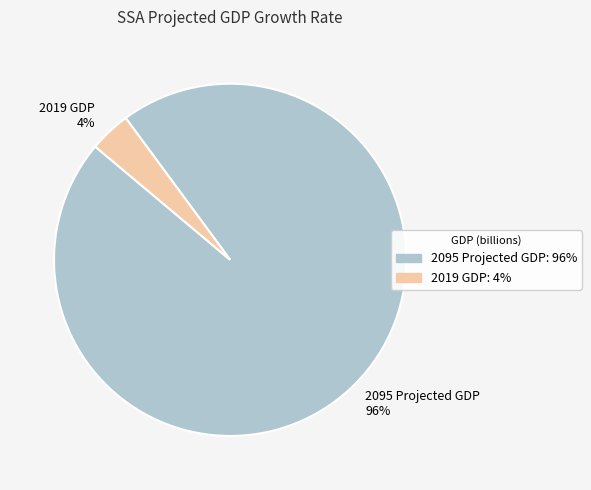

Does 2019 GDP represent more than half of the total?

No